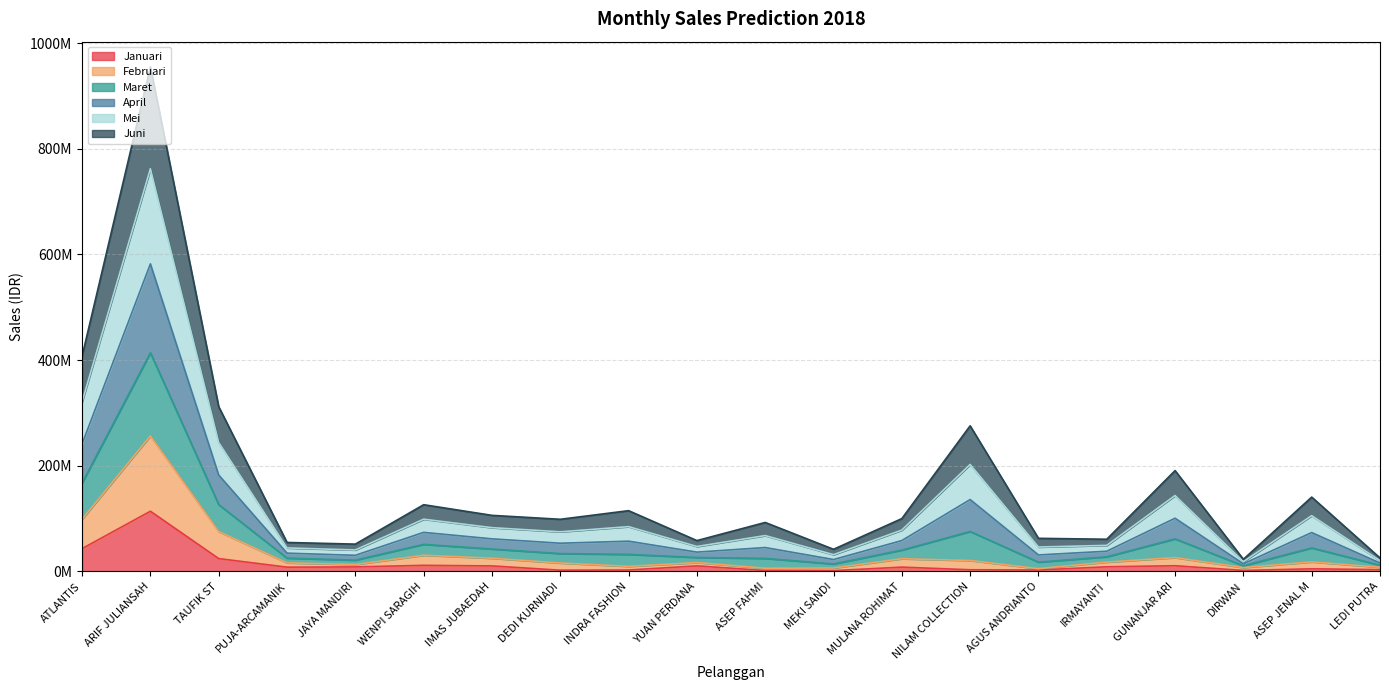

Which series changed the most between PUJA-ARCAMANIK and DIRWAN?

Maret